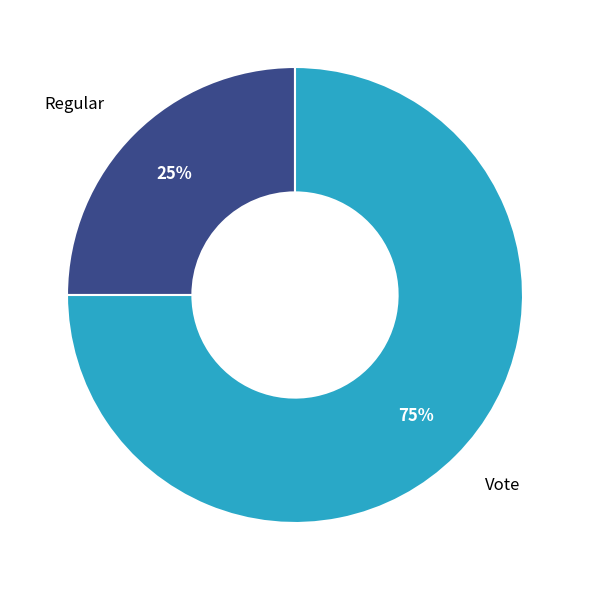

Count the number of slices in the pie.

2